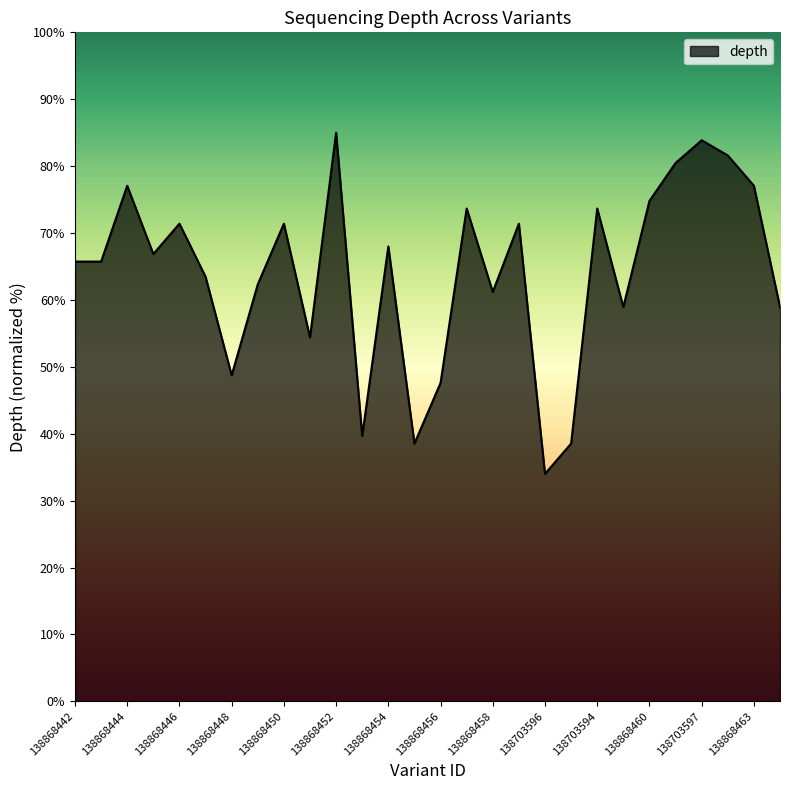

What is the minimum value shown in the chart?

34.0